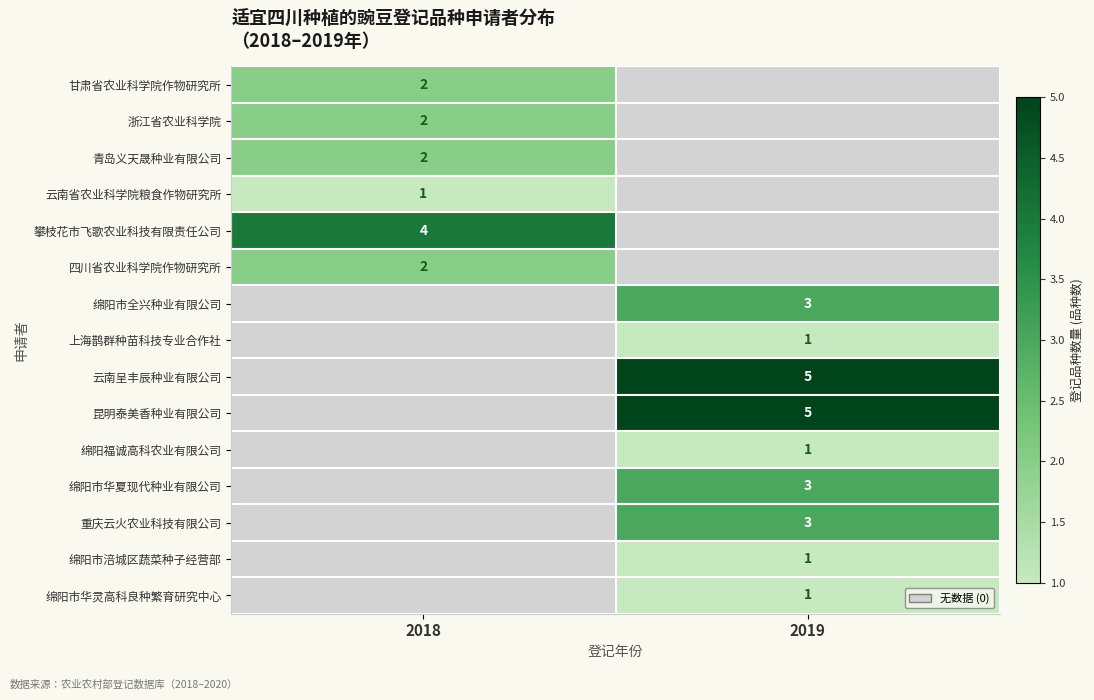

The value of 四川省农业科学院作物研究所 at 2018 is 3. True or false?

False